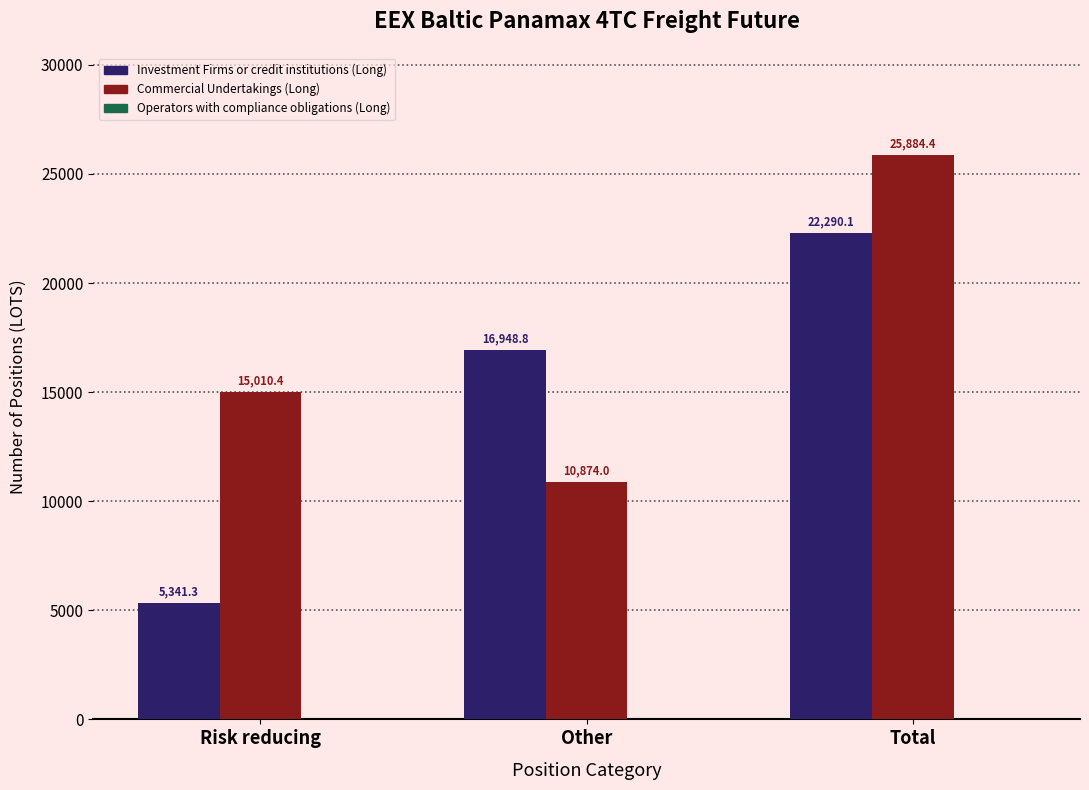

What position from the left is Total?

3